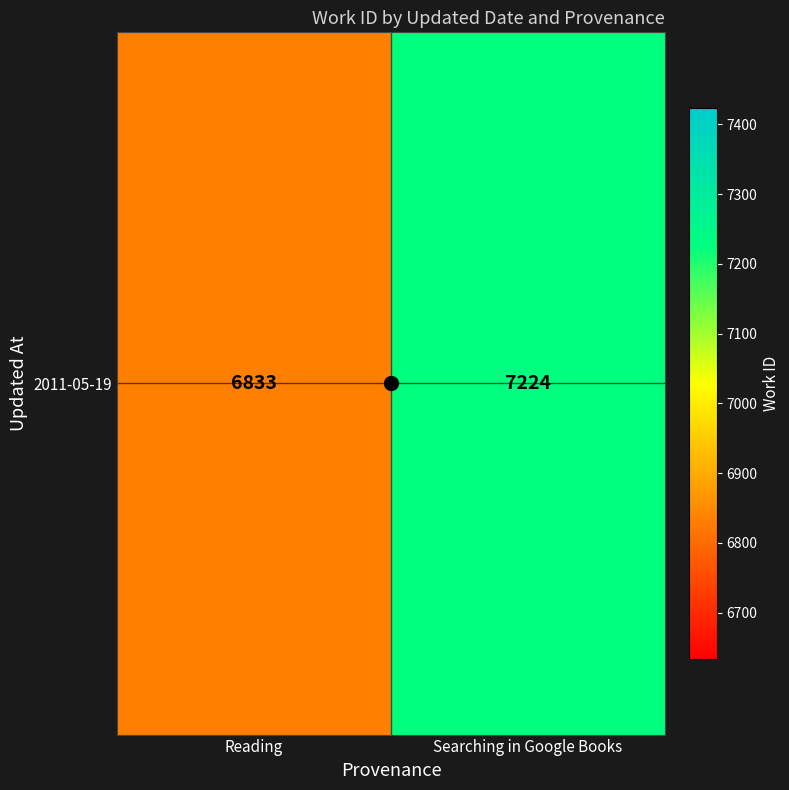

How many data points are less than 7224?

1